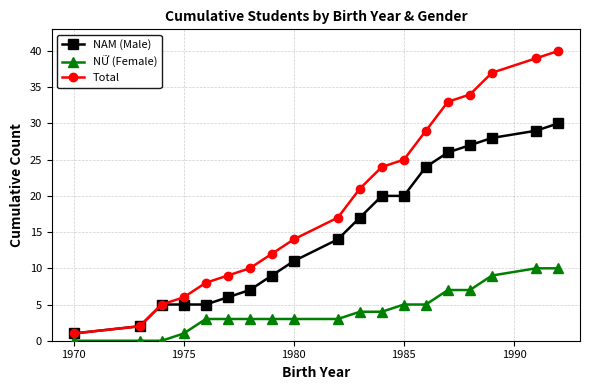

How many categories are shown in the chart?

19